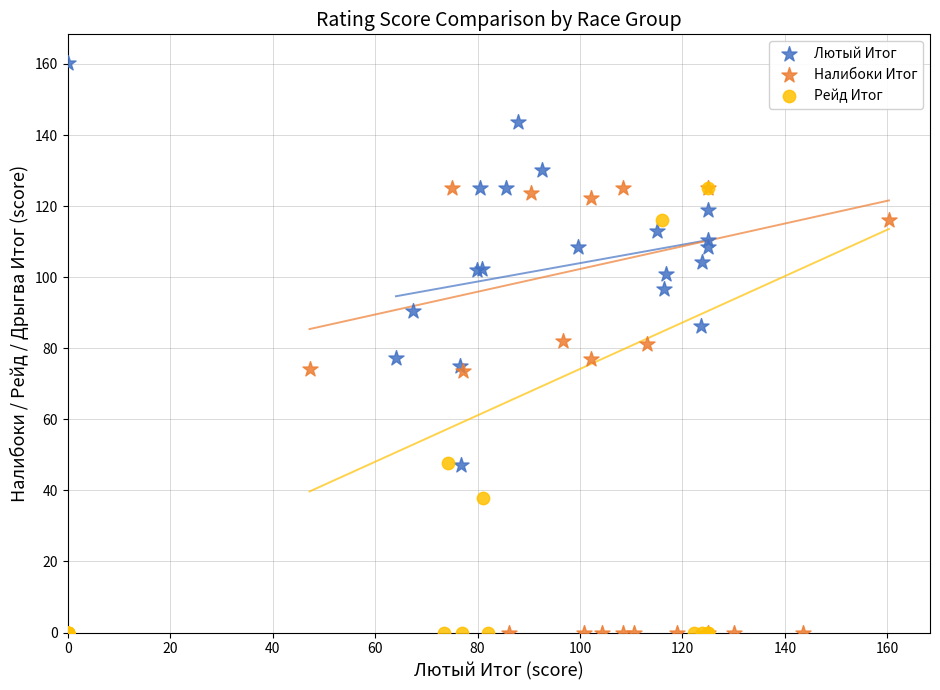

Which series contains the highest Y value?

Лютый Итог